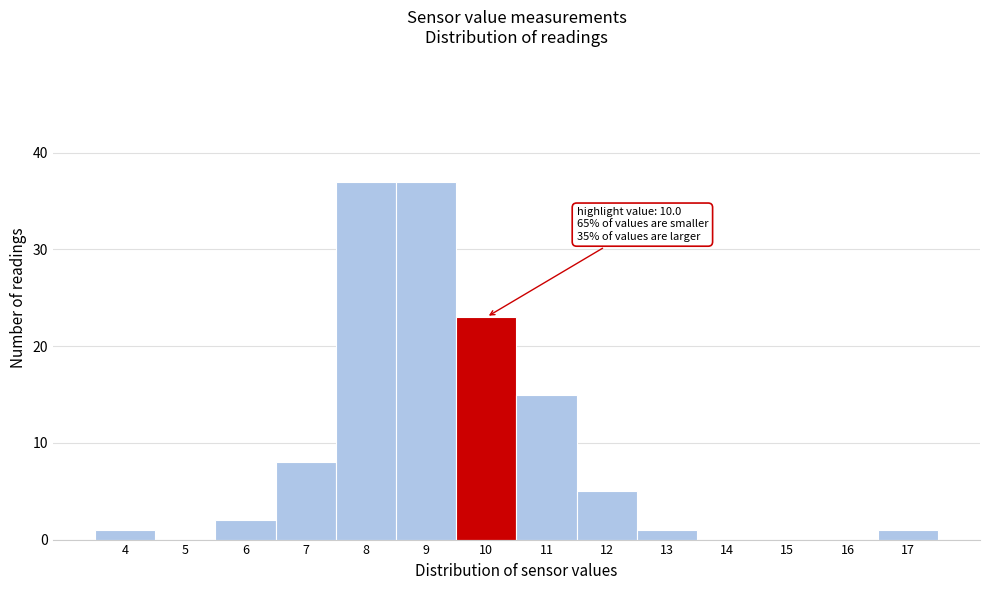

Reading right to left, list all the values displayed in this chart.

17=1	16=0	15=0	14=0	13=1	12=5	11=15	10=23	9=37	8=37	7=8	6=2	5=0	4=1